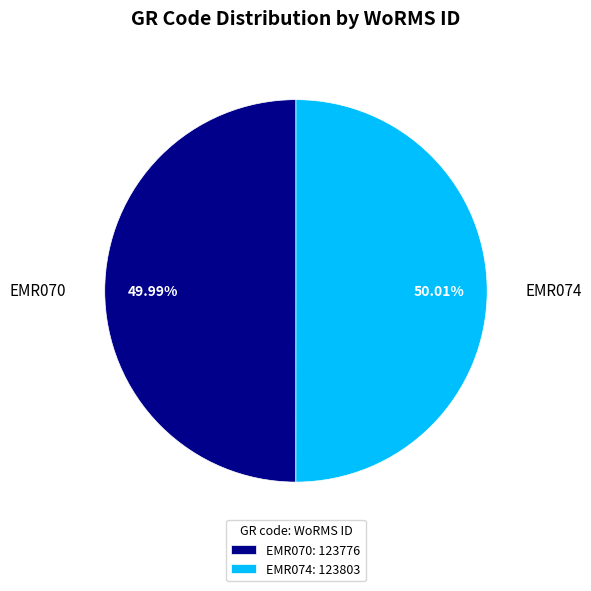

Combined, what portion of the pie is EMR074 and EMR070?

100.0%